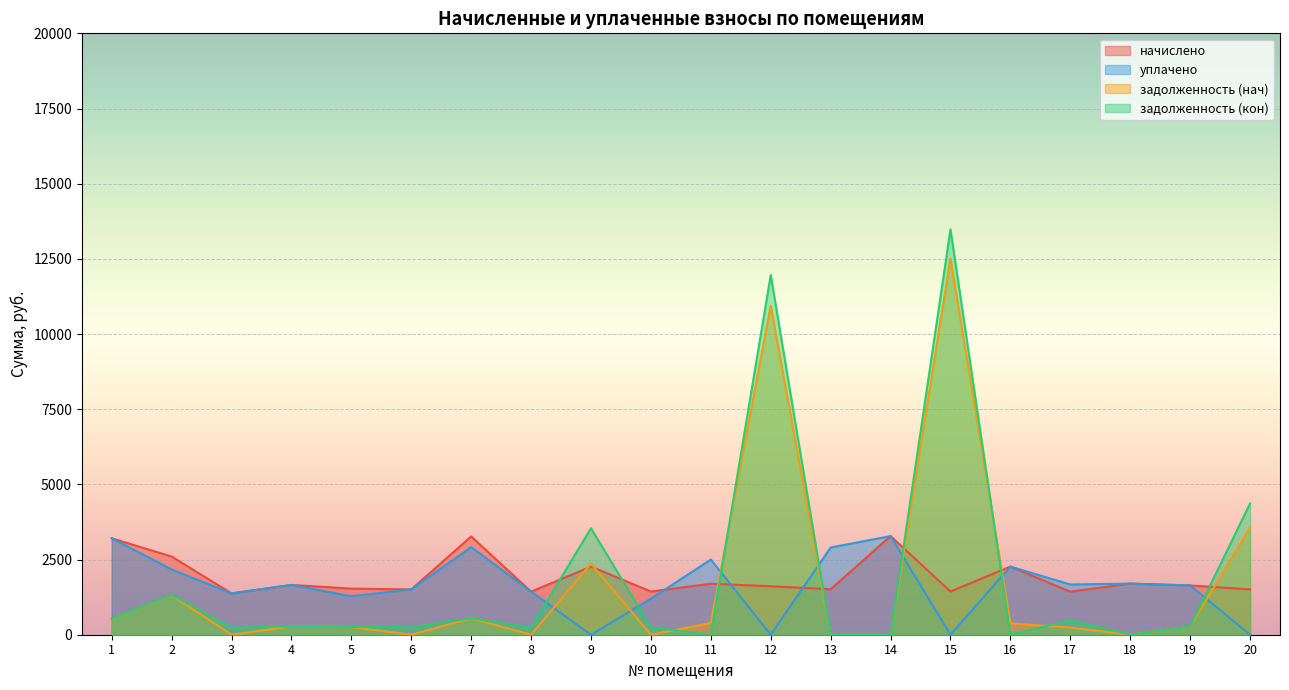

Does the chart display data point markers on the line(s)?

No